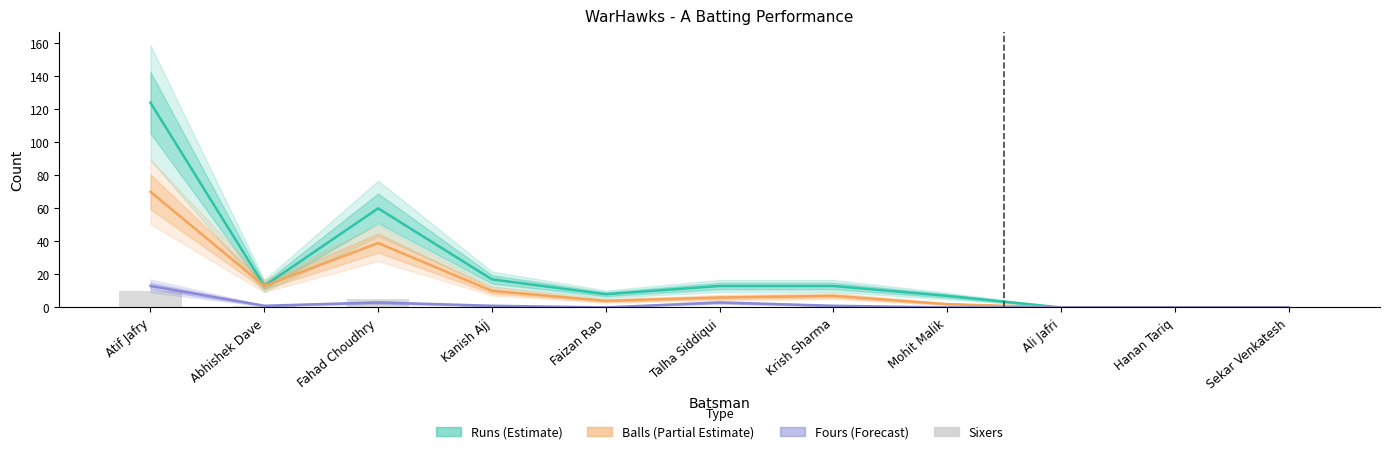

How many values in Runs are above zero?

8